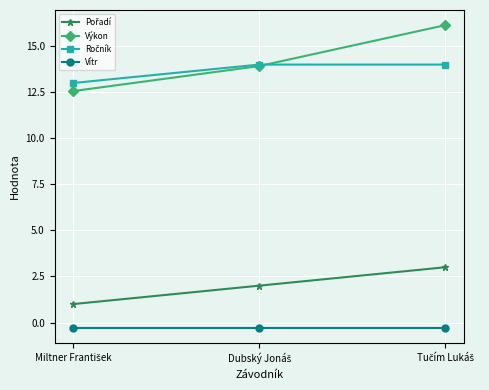

Which series has the largest range (max minus min)?

Výkon